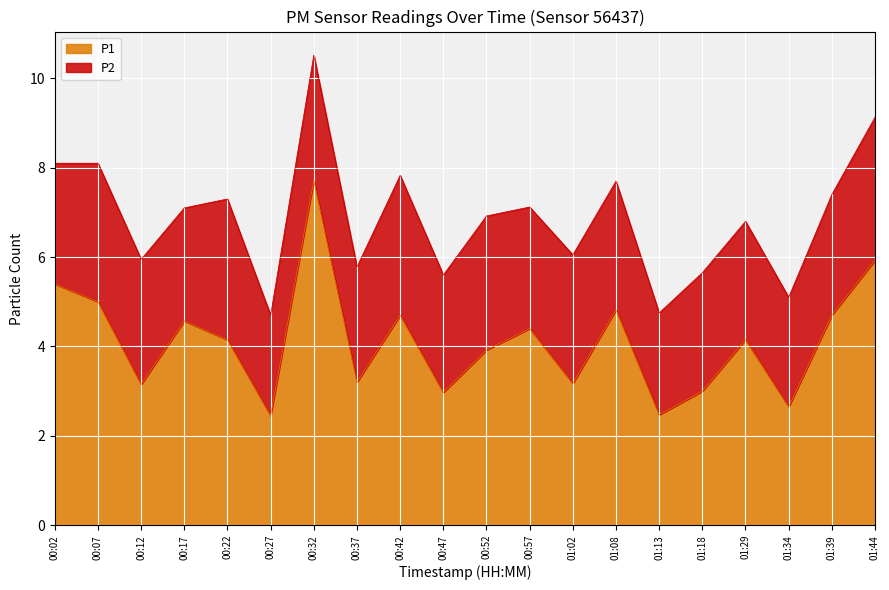

What is the average value?

4.1